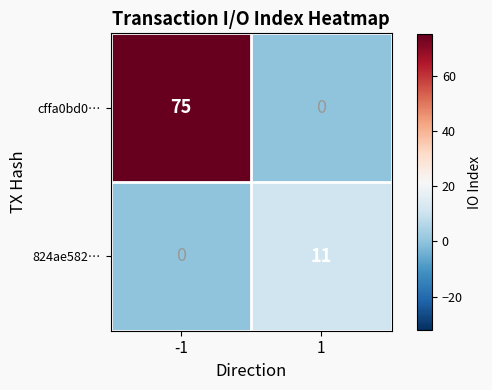

Reading left to right, list all the values displayed in this chart.

cffa0bd0…: 75	0
824ae582…: 0	11